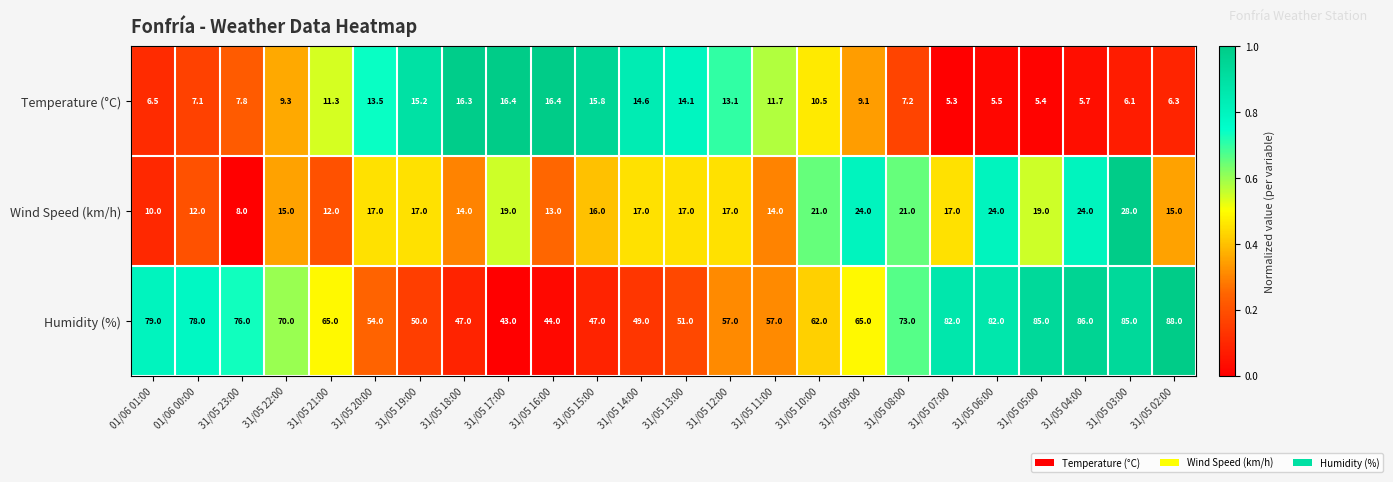

Which series has the largest range (max minus min)?

Humidity (%)